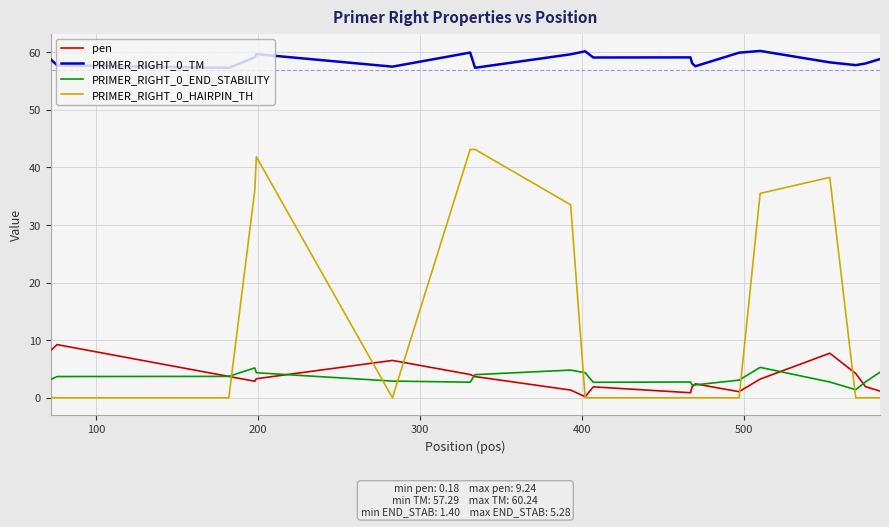

What is the maximum value shown in the chart?

60.2